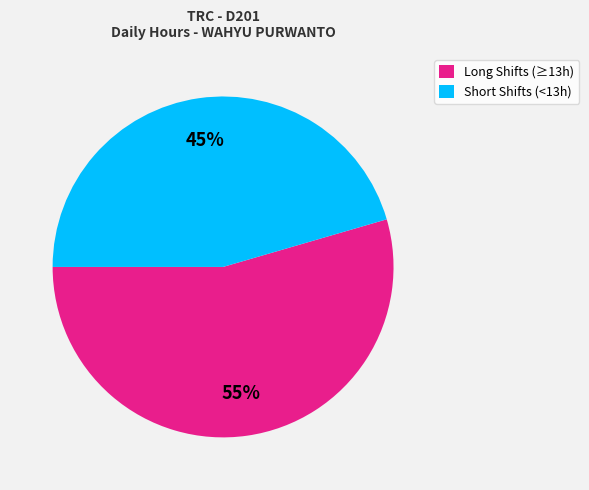

How many segments does this pie chart have?

2